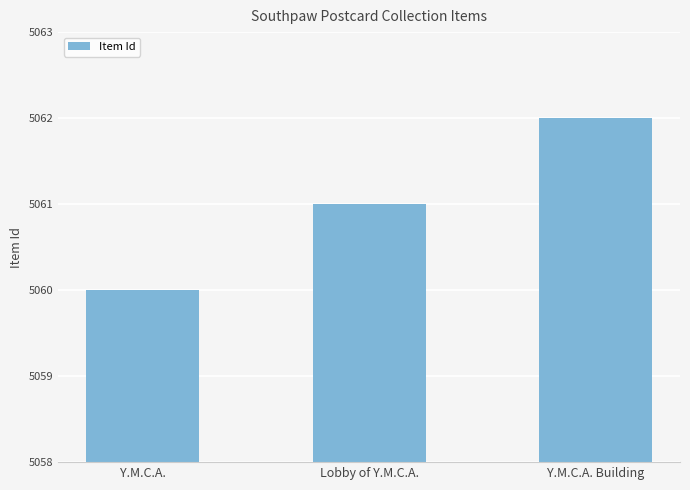

Reading left to right, transcribe all the data shown in this chart.

5060	5061	5062